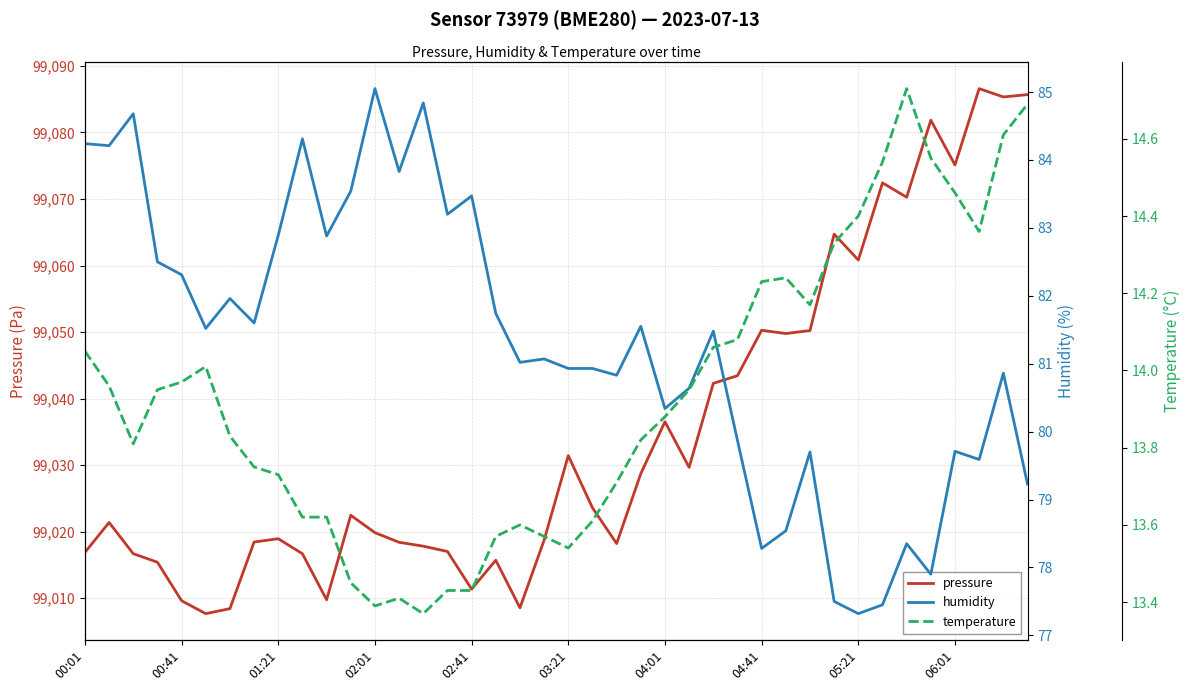

Where is humidity nearest to the value 81?

18